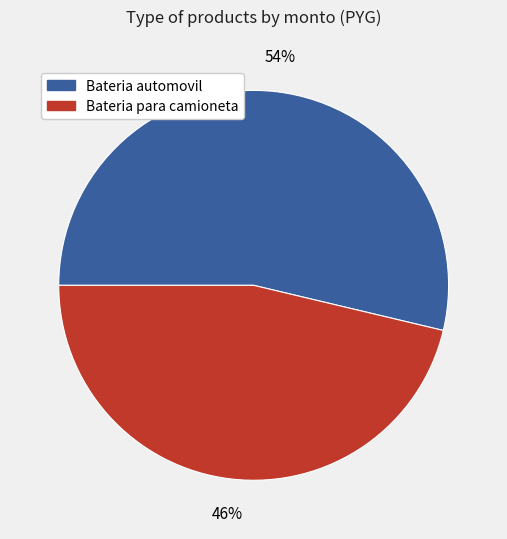

The Bateria para camioneta slice represents 46% of the pie. True or false?

True